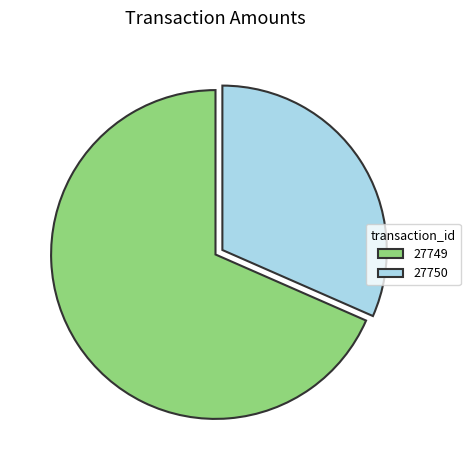

What is the smallest slice in the pie chart?

27750